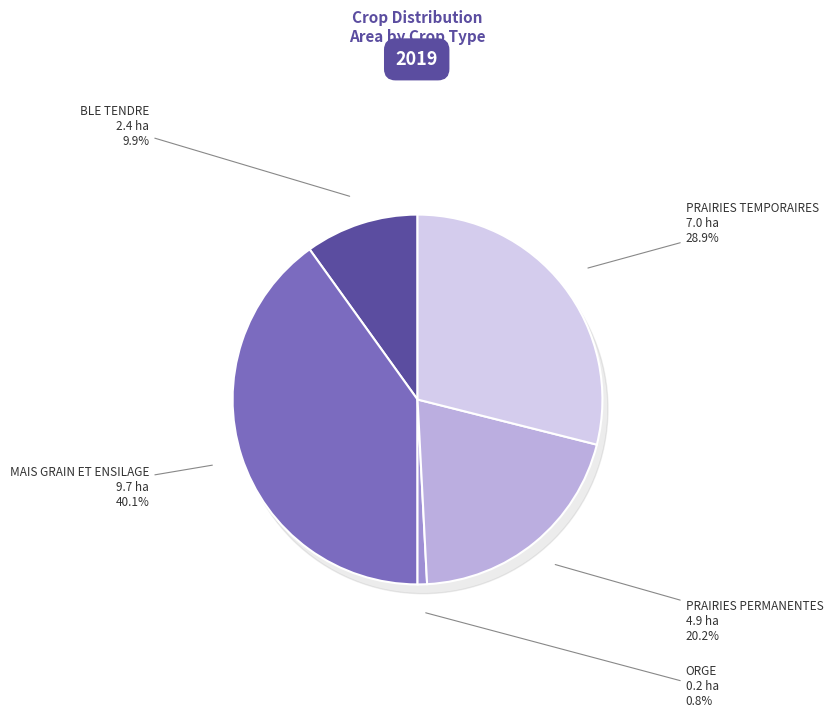

True or false: PRAIRIES TEMPORAIRES accounts for 38% of the total.

False